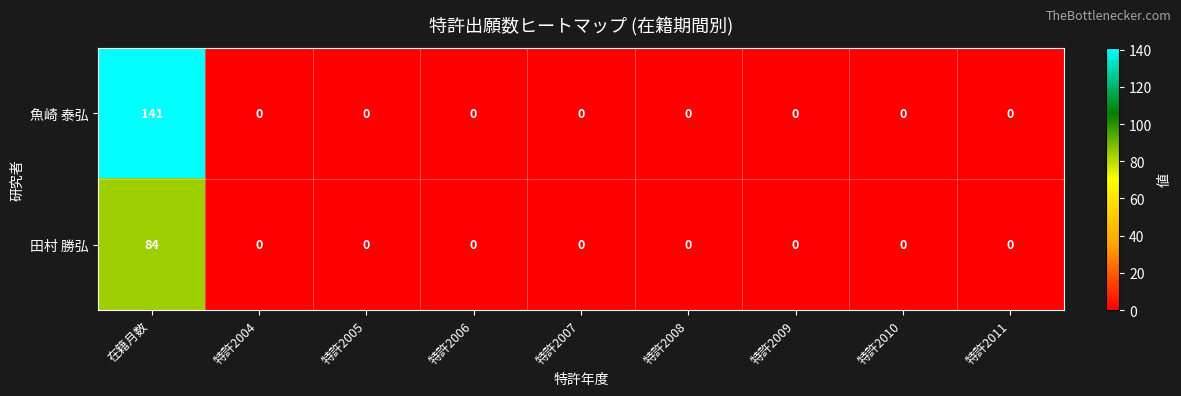

Which category has the highest value across all series?

在籍月数